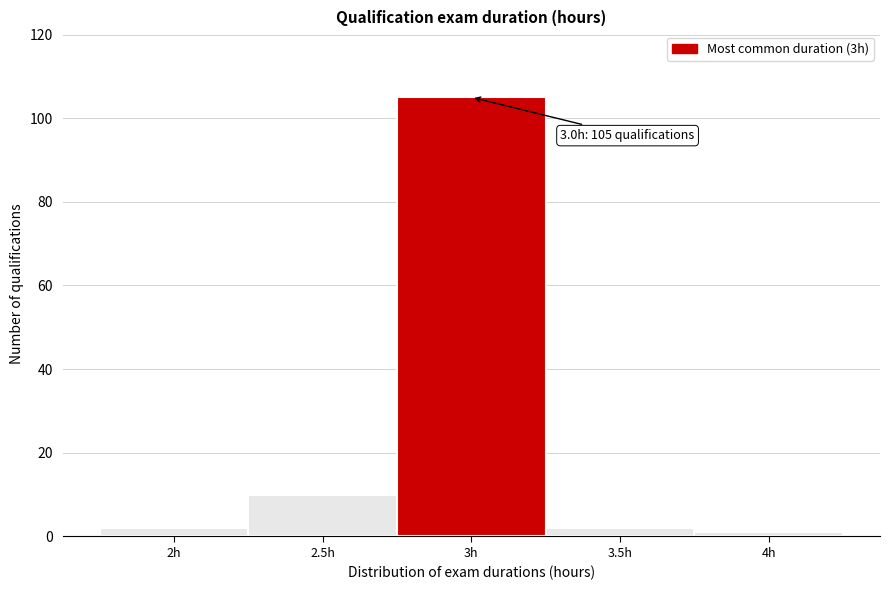

Which range on the x-axis has the tallest bar?

2.75 to 3.25